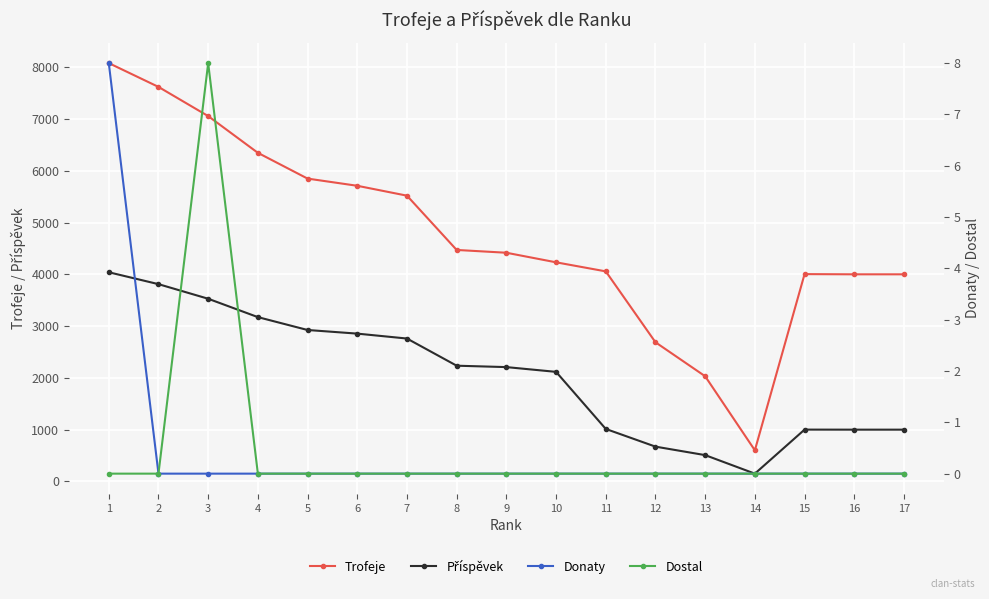

The Dostal series shows 0 at 2. True or false?

True